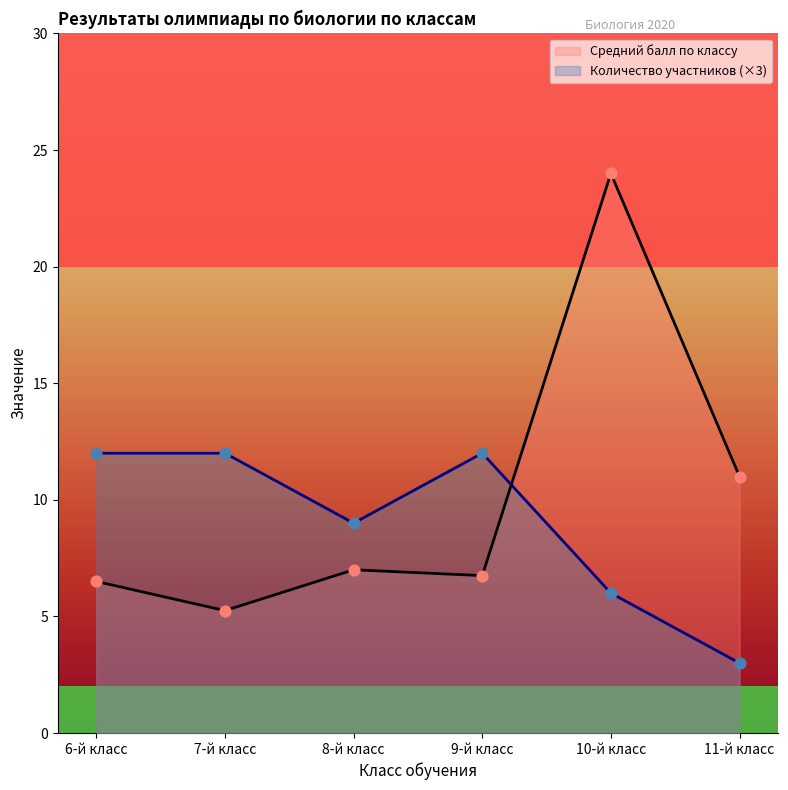

Which series reaches the minimum Y coordinate?

Количество участников